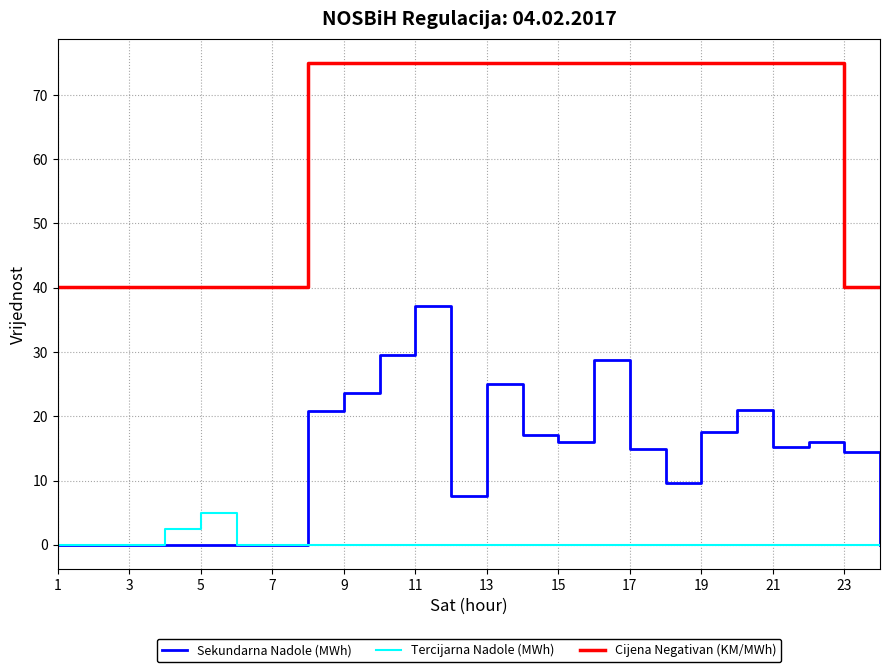

Which series has the largest range (max minus min)?

Sekundarna Nadole (MWh)